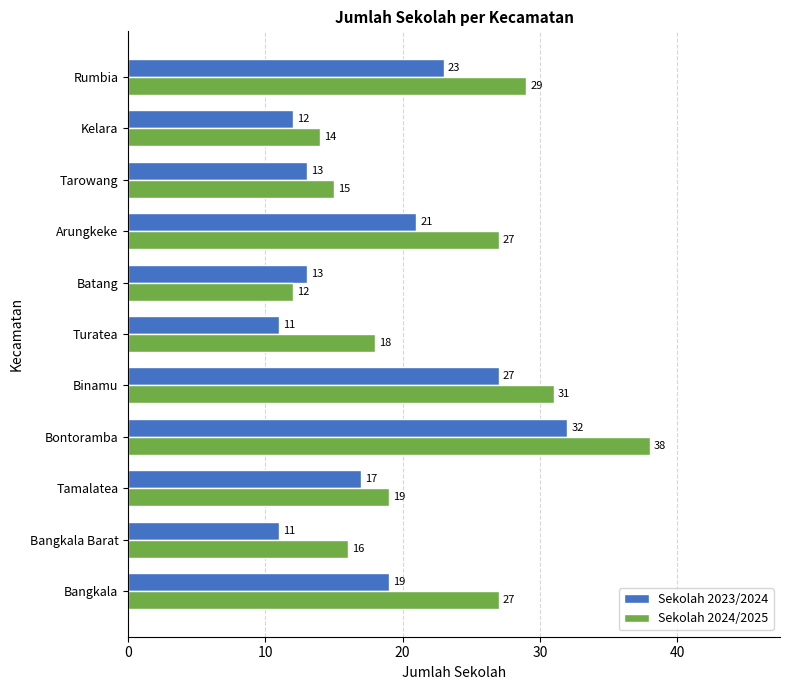

The Sekolah 2024/2025 series shows 15 at Tarowang. True or false?

True